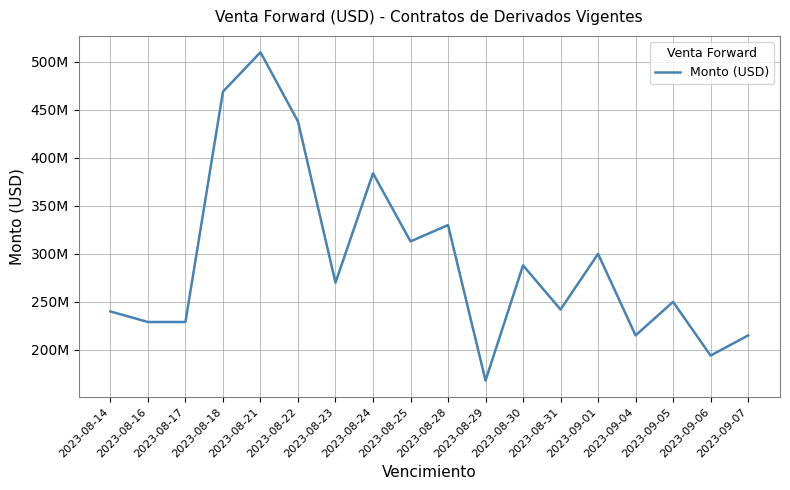

What is the difference between the values at 2023-08-28 and 2023-09-04?

115000000